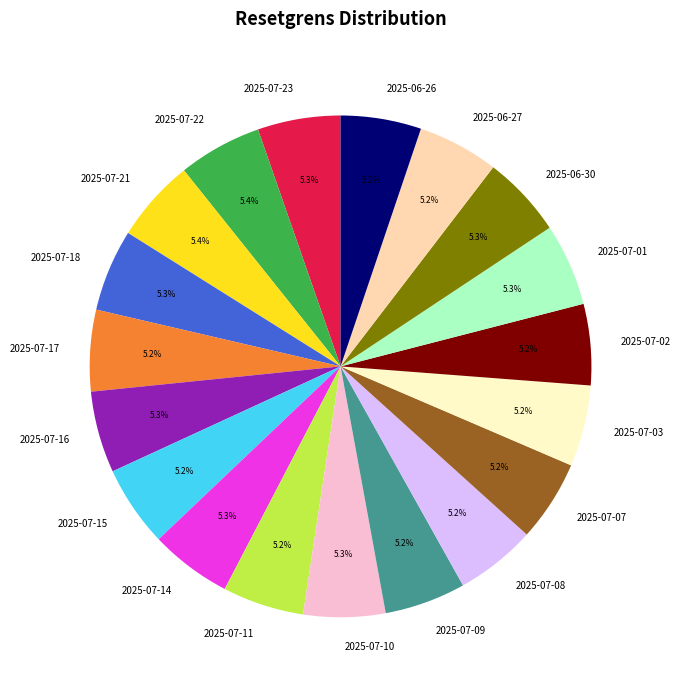

Is 2025-07-15 the majority of the pie?

No